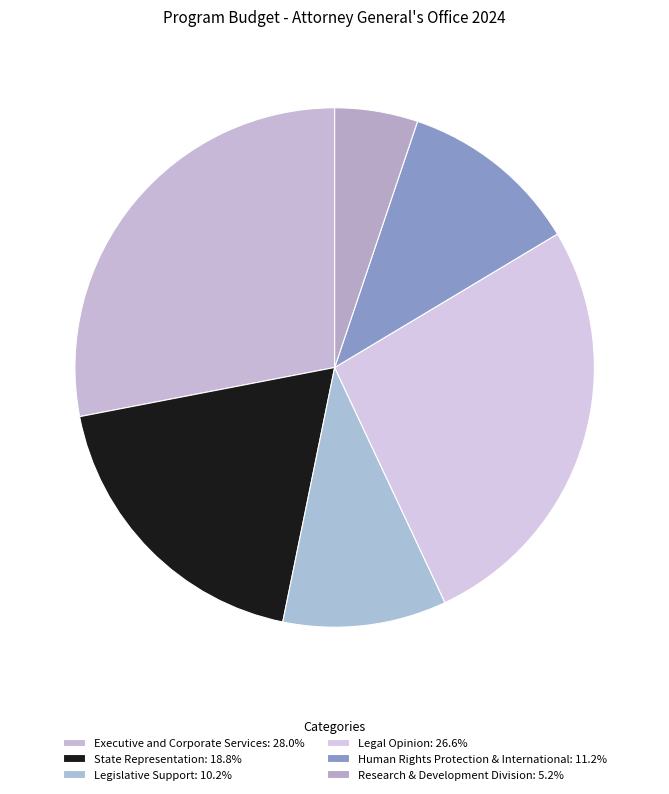

Count the number of slices in the pie.

6